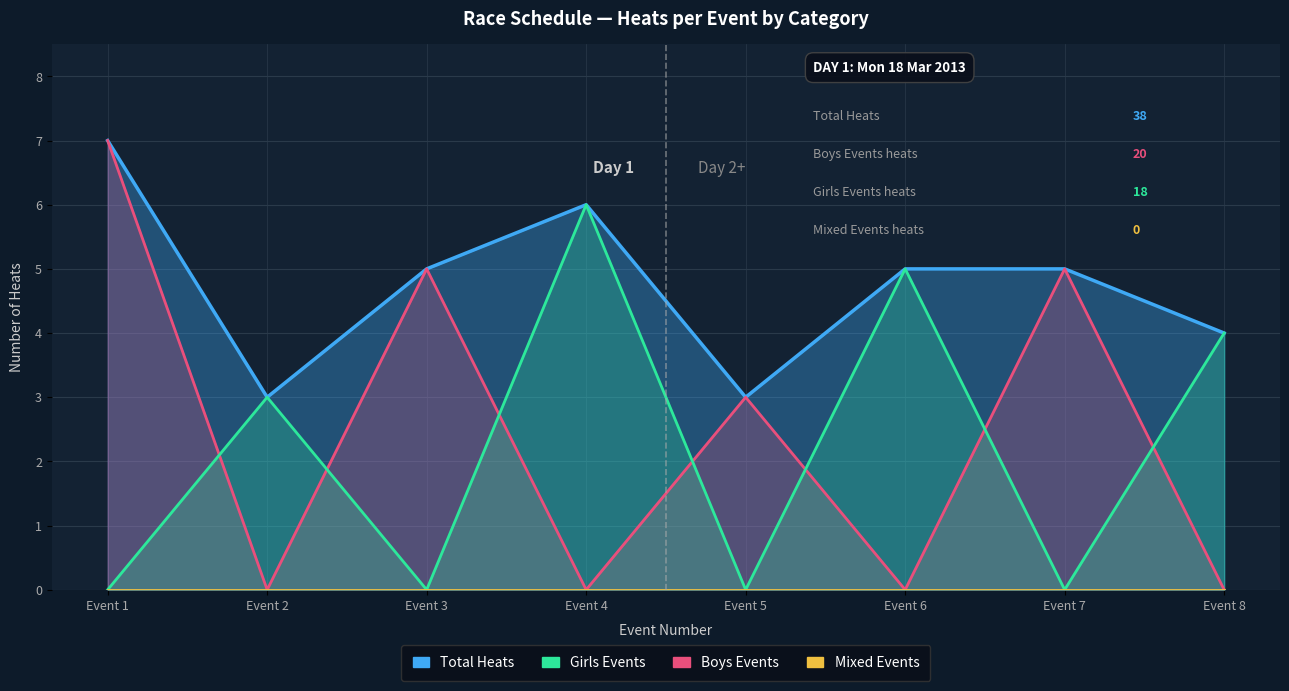

What is the value of the Total Heats point at the 6th from the left?

5